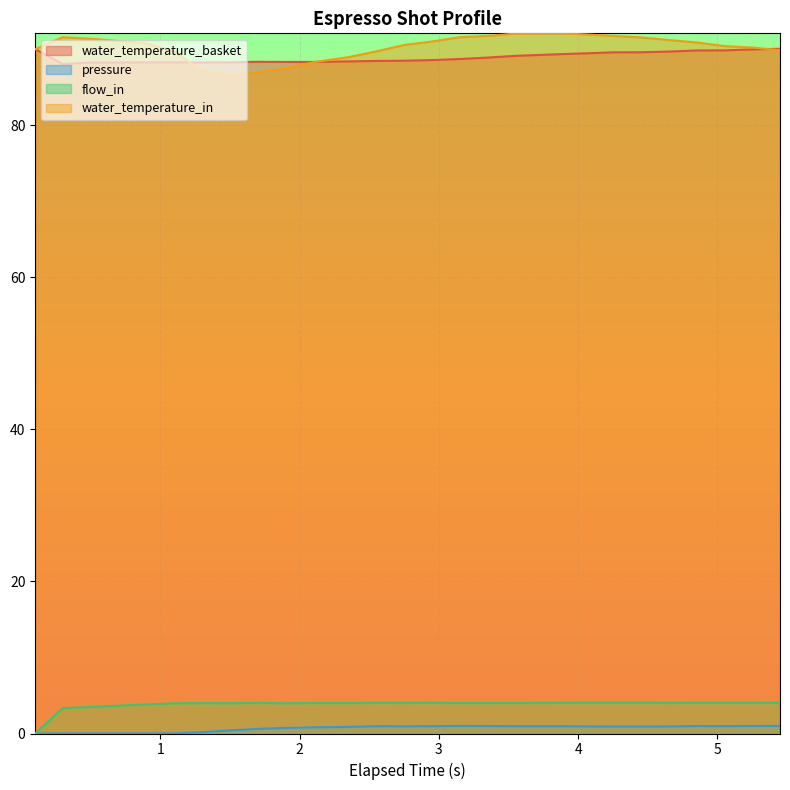

True or false: flow_in and water_temperature_basket intersect in this chart.

False